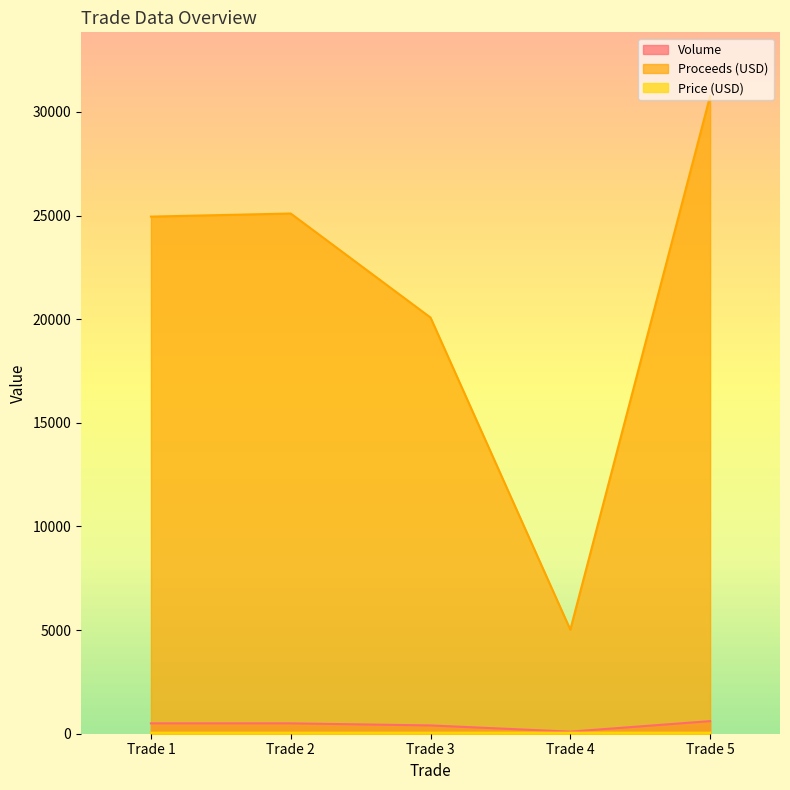

What is the sum of all Price (USD) values?

251.1